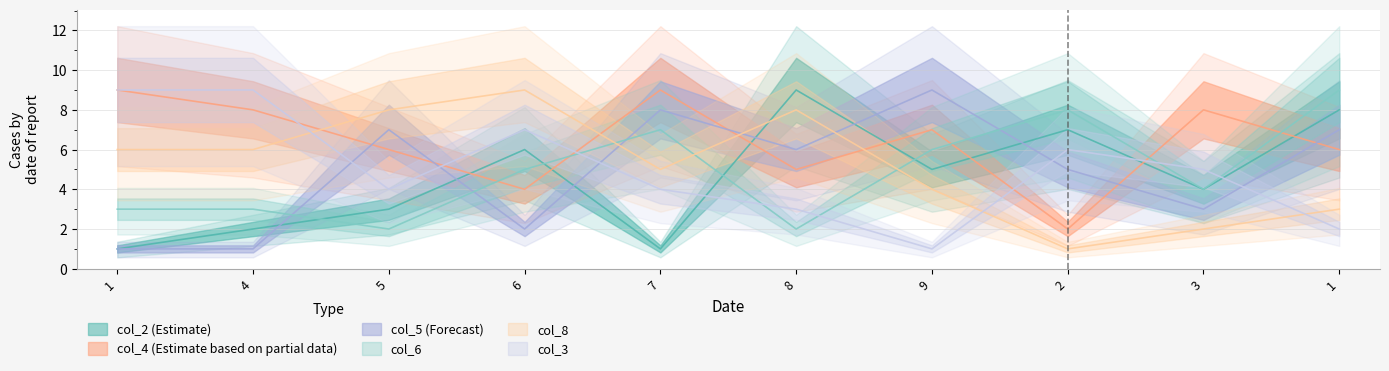

What are all the series names shown in the legend?

col_2, col_4, col_5, col_6, col_8, col_3